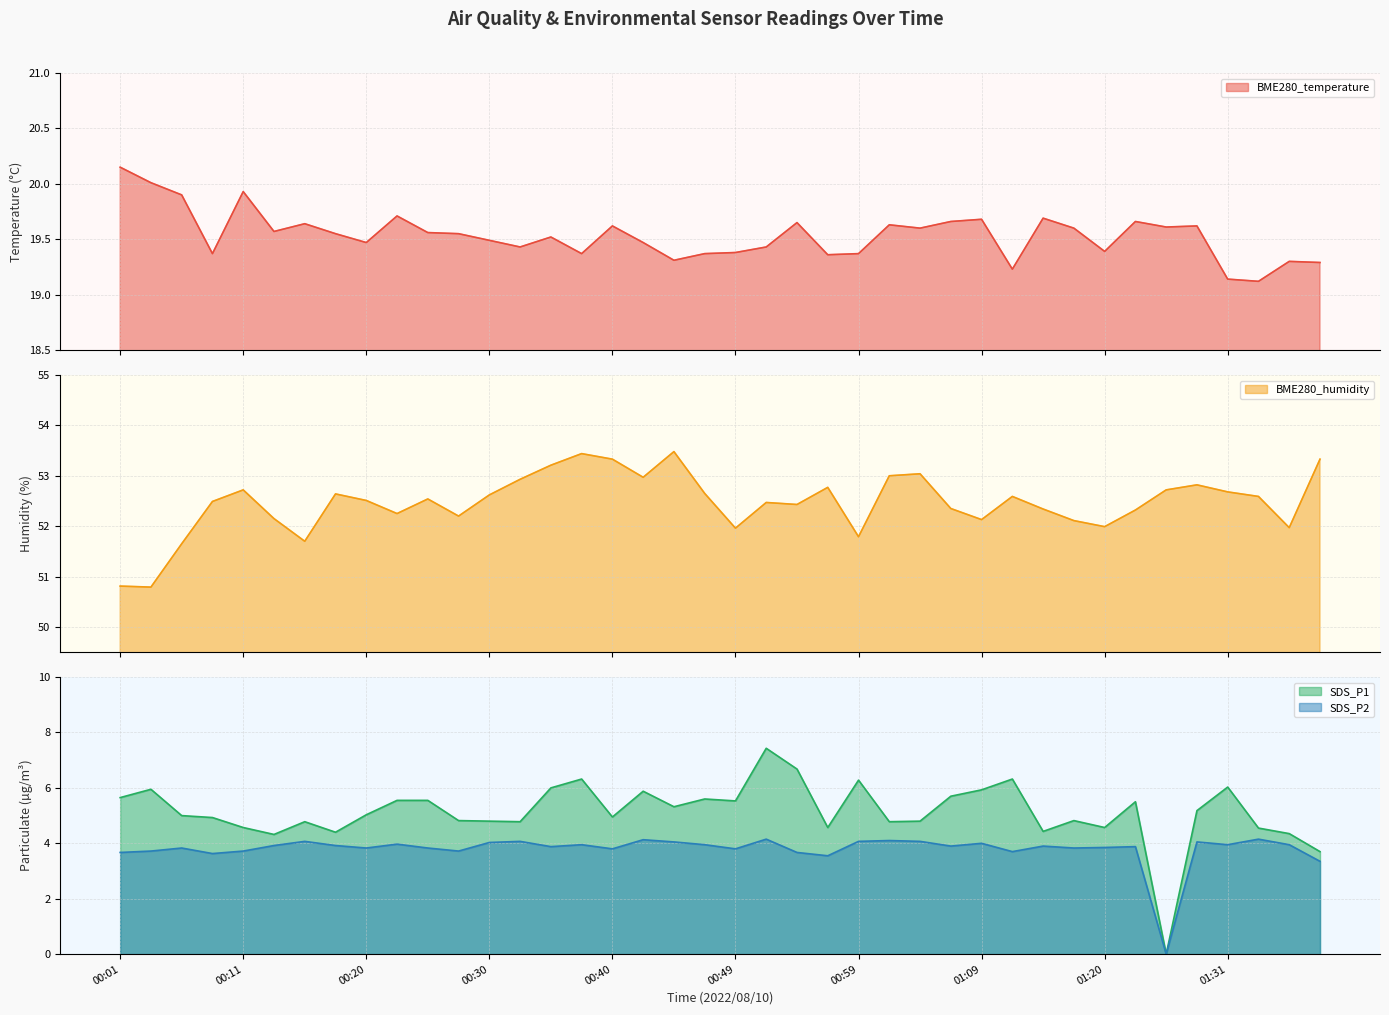

Where is the first local minimum for BME280_temperature?

00:08